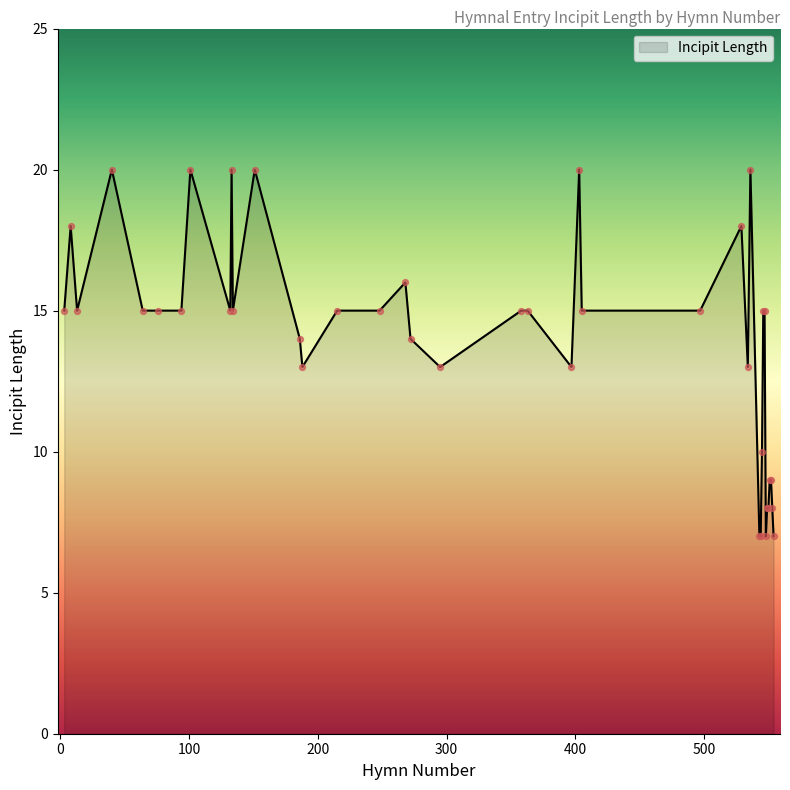

What is the minimum value shown in the chart?

7